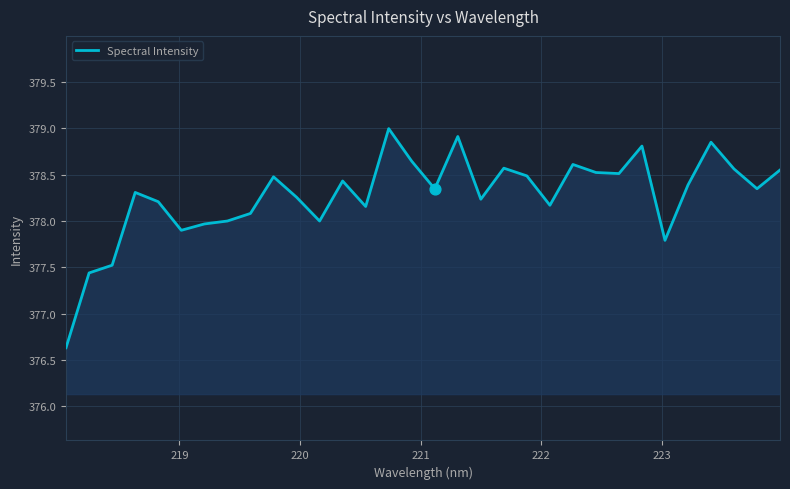

What is the difference between the maximum and minimum values?

2.4